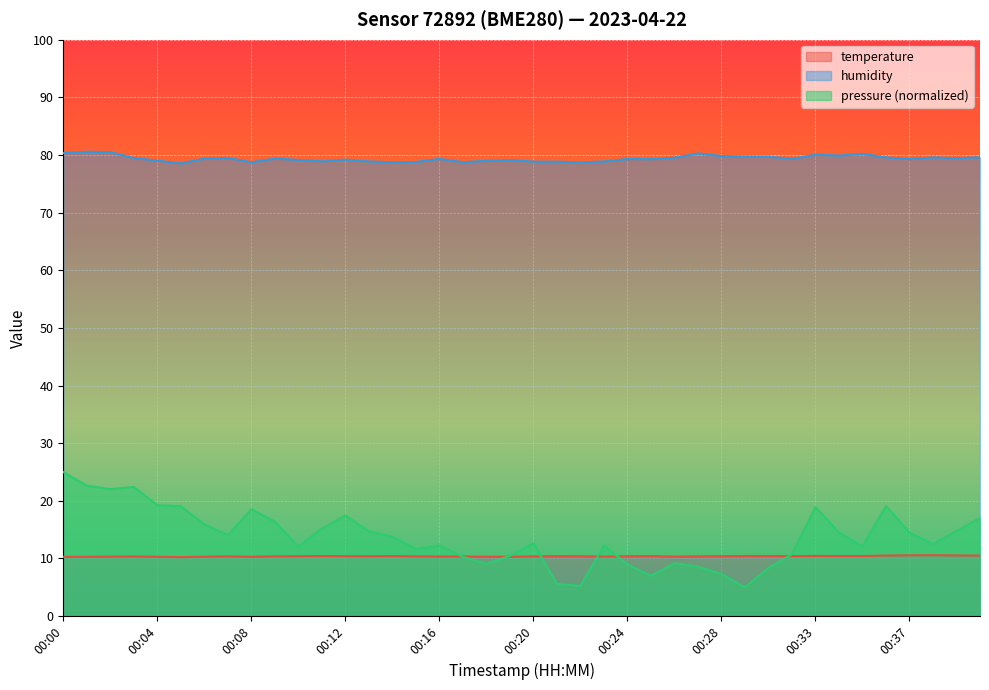

What is the sum of the temperature values at 00:18 and 00:34?

20.7